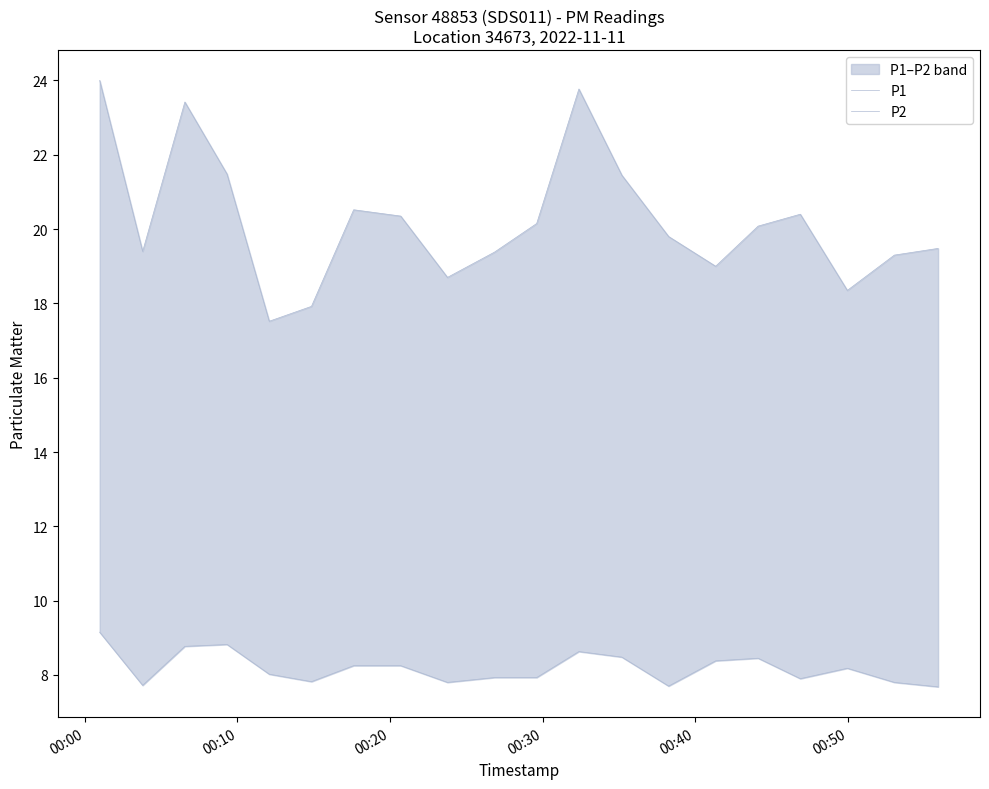

What is the average value of the P2 series?

8.2